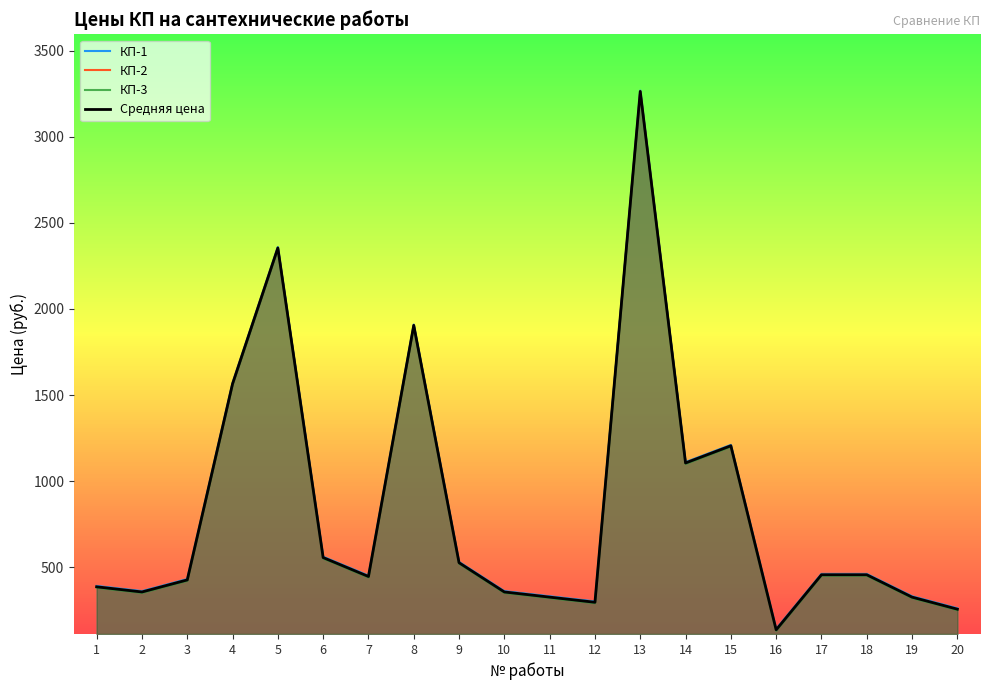

What is the value of the КП-1 point at the 7th from the left?

450